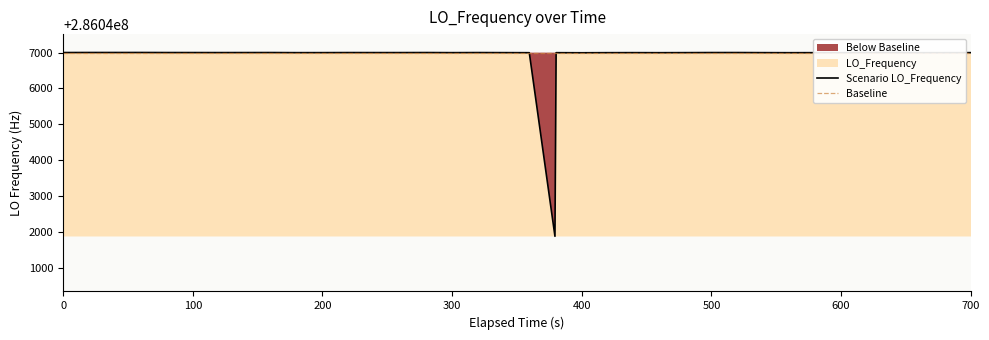

What is the value of the 35th point from the left?

286046996.5